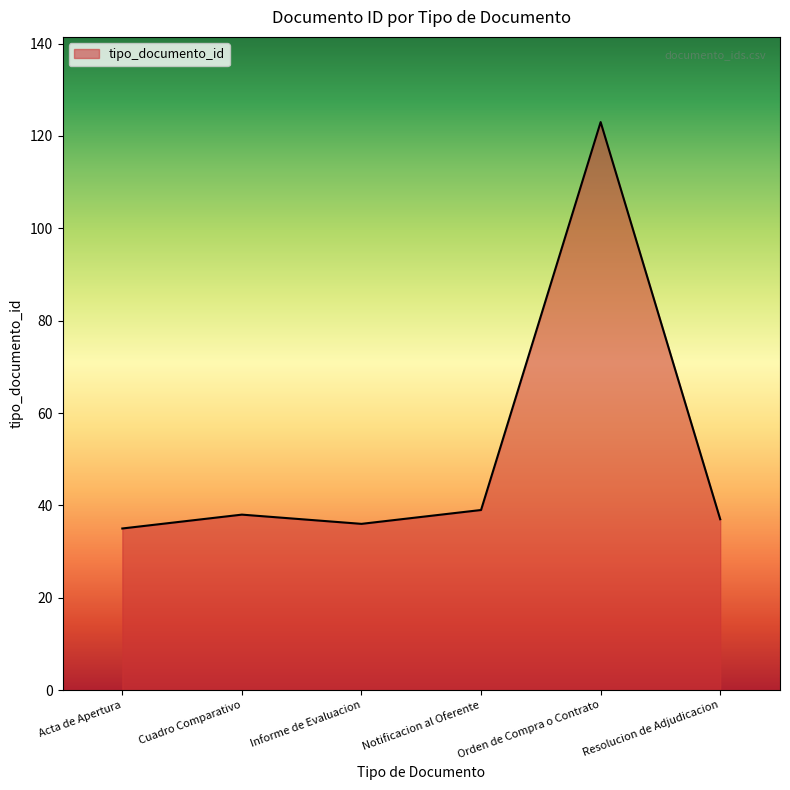

Count the number of categories in the chart.

6